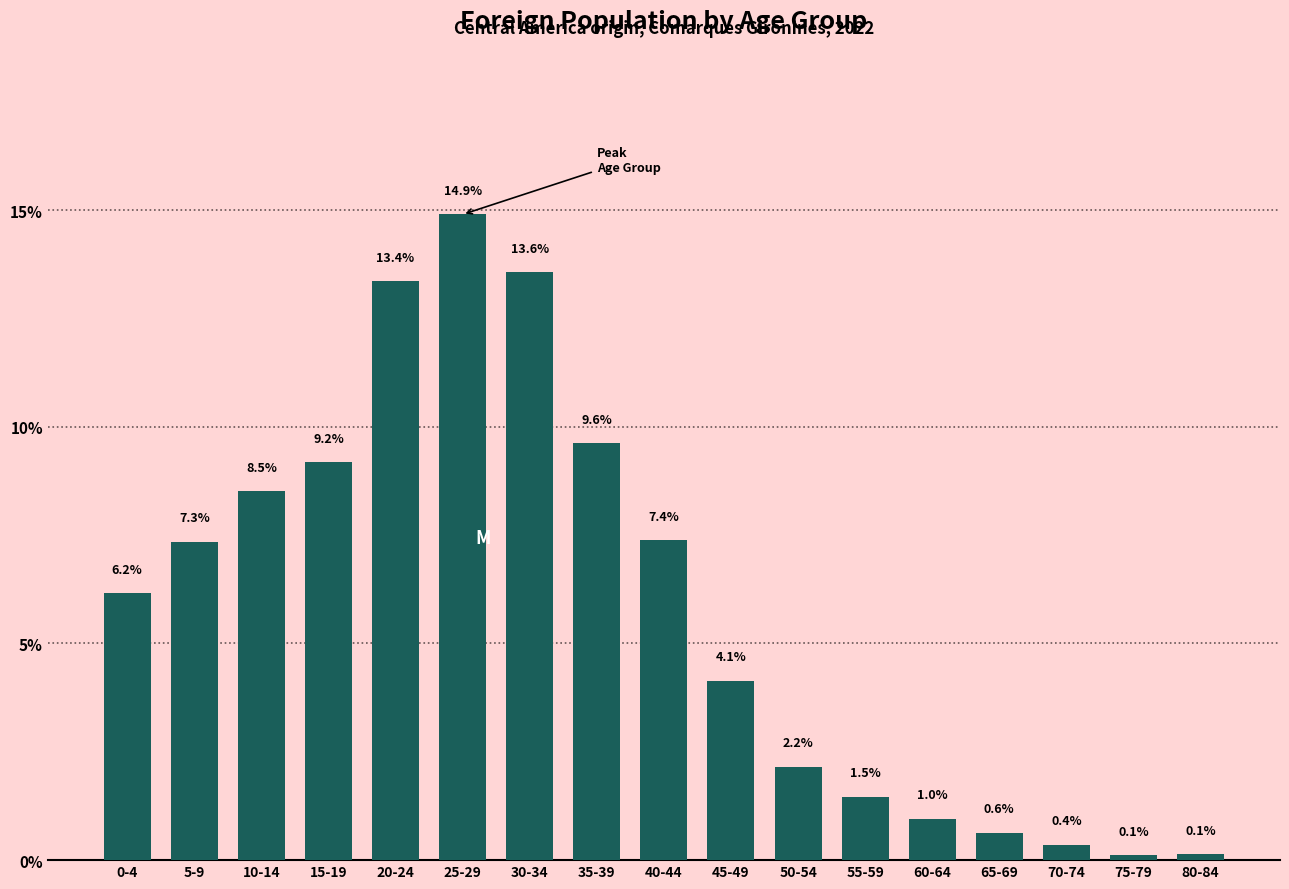

Reading left to right, transcribe all the data shown in this chart.

0-4=6.2	5-9=7.3	10-14=8.5	15-19=9.2	20-24=13.4	25-29=14.9	30-34=13.6	35-39=9.6	40-44=7.4	45-49=4.1	50-54=2.2	55-59=1.5	60-64=1.0	65-69=0.6	70-74=0.4	75-79=0.1	80-84=0.1